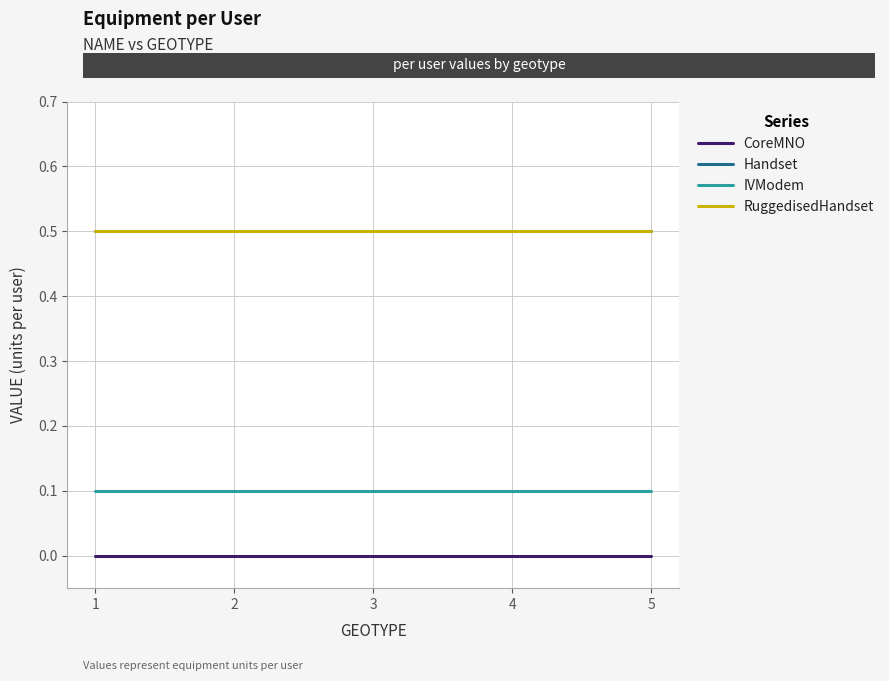

Does the chart display data point markers on the line(s)?

No